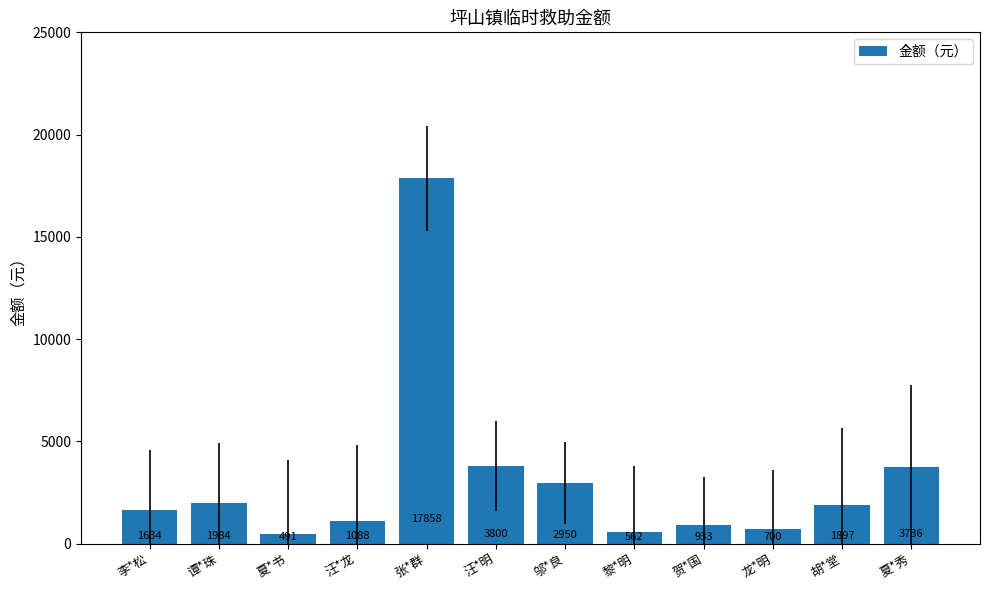

What is the label of the 8th bar from the left?

黎*明